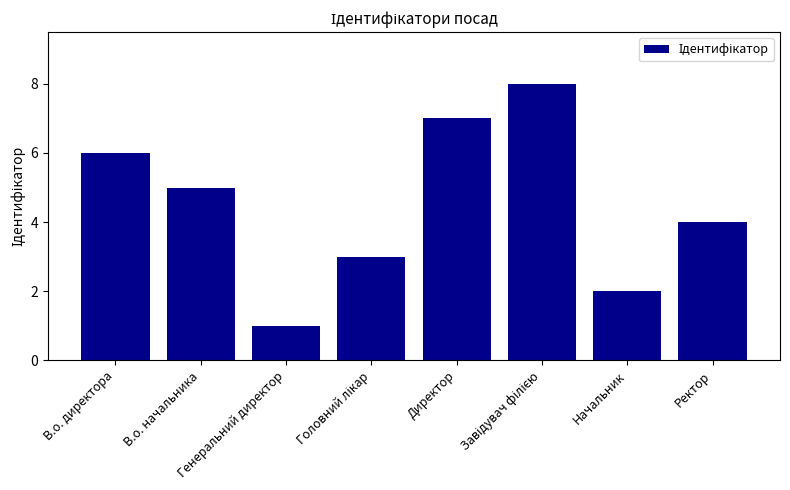

What is the difference between the maximum and minimum values?

7